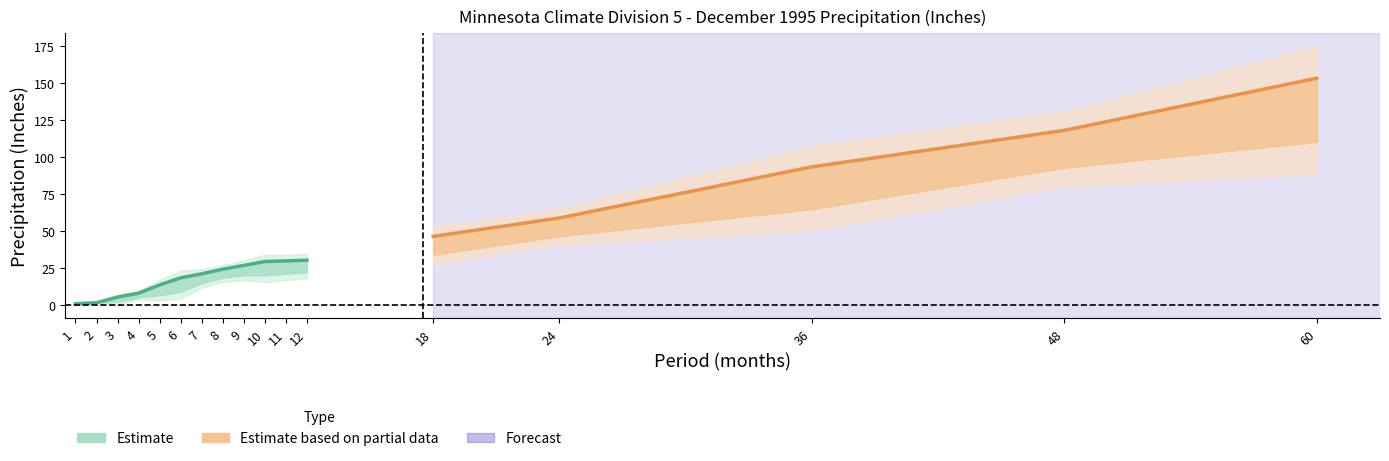

At which category is the sum across all series the highest?

60